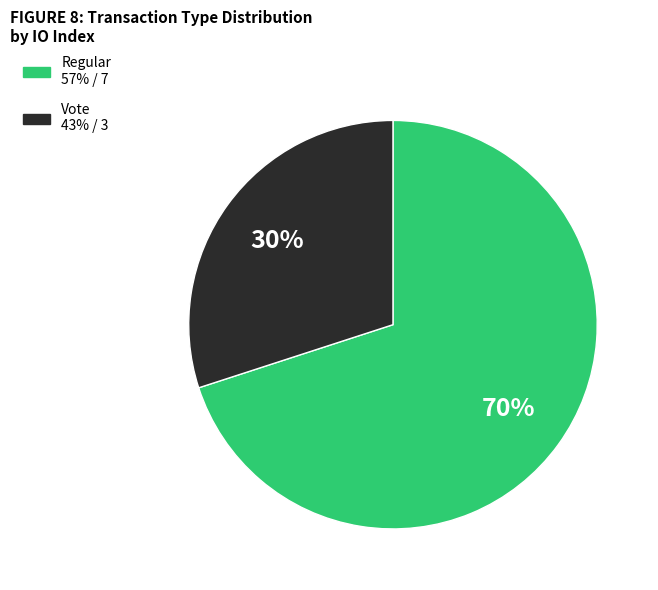

Does any single category account for the majority?

Yes